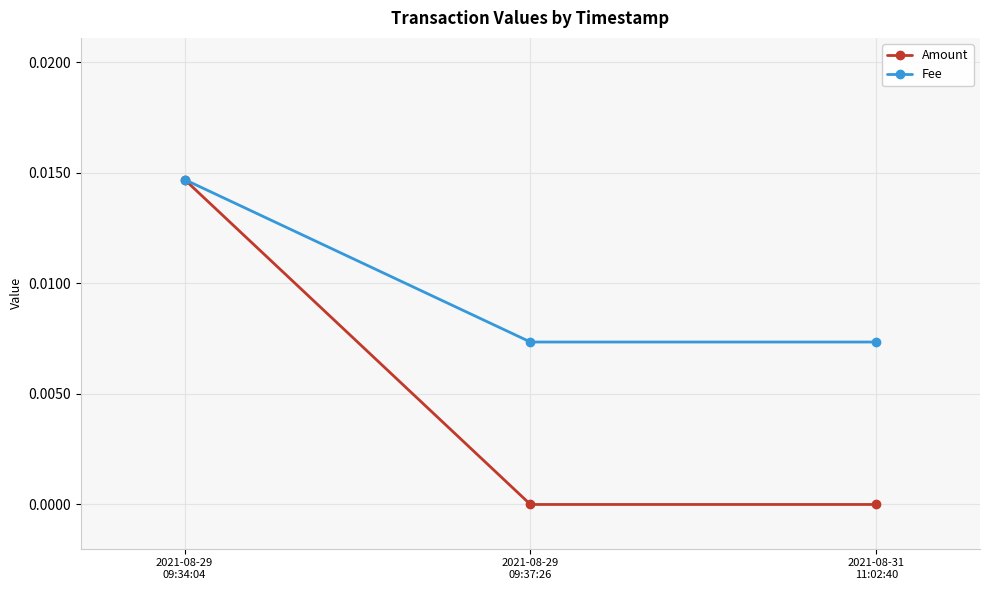

Between 2021-08-29
09:34:04 and 2021-08-29
09:37:26, which series saw the biggest shift?

Amount